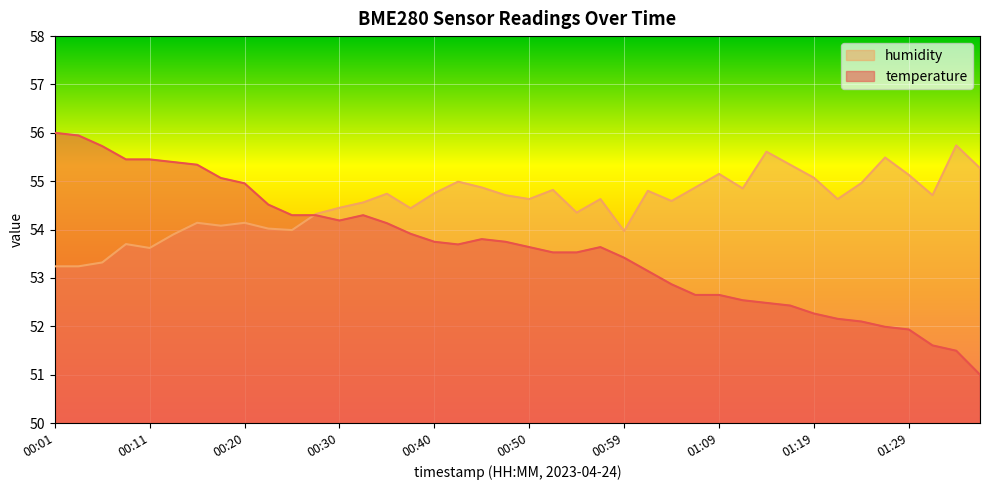

Which series has the largest total across all categories?

humidity